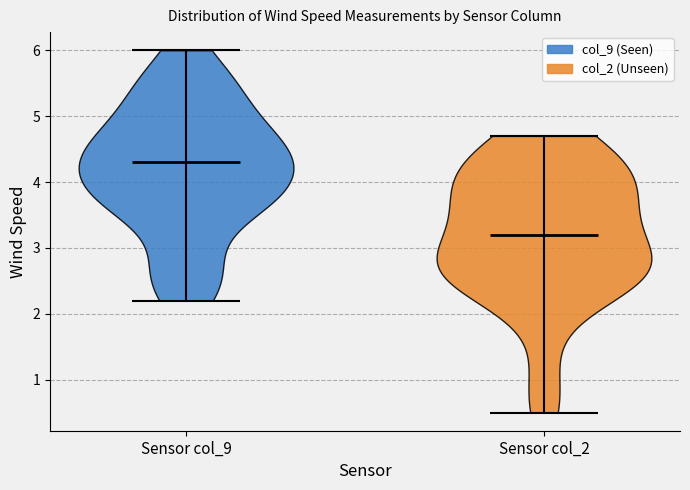

Reading left to right, read every violin against the y-axis: where its median line is, and the lowest and highest points it reaches. The values are not printed on the chart, so give them approximately, as read against the axis.

Sensor col_9: median line 4.3, lowest point 2.2, highest point 6.0
Sensor col_2: median line 3.2, lowest point 0.5, highest point 4.7